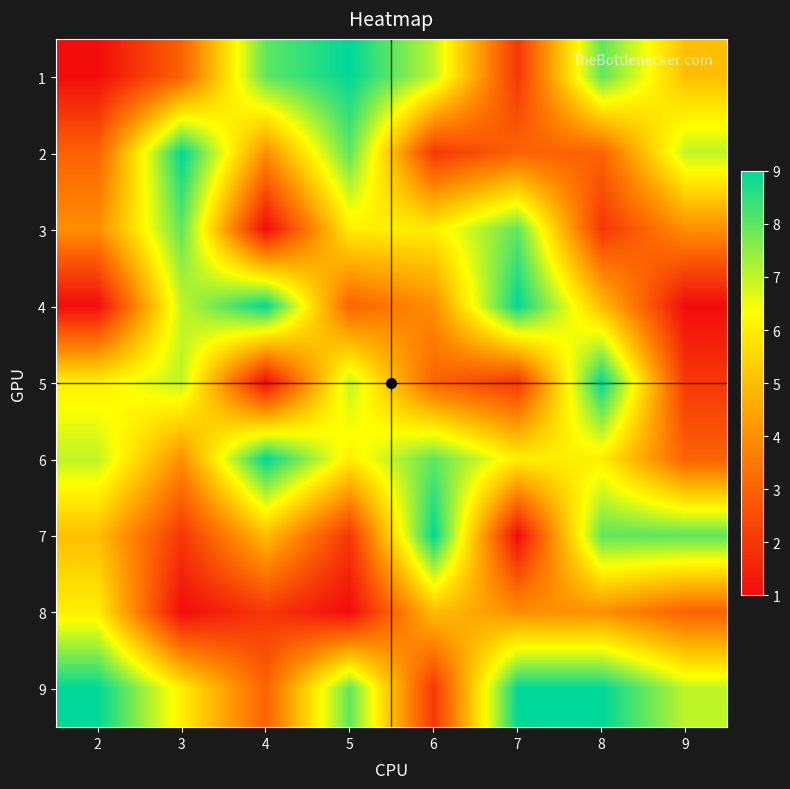

Reading left to right, transcribe all the data shown in this chart.

1: 2=1	3=3	4=8	5=9	6=7	7=2	8=8	9=5
2: 2=3	3=9	4=4	5=8	6=2	7=3	8=3	9=7
3: 2=4	3=8	4=1	5=6	6=6	7=8	8=2	9=4
4: 2=1	3=7	4=9	5=3	6=4	7=9	8=5	9=1
5: 2=6	3=7	4=1	5=7	6=3	7=2	8=9	9=2
6: 2=7	3=4	4=9	5=6	6=8	7=6	8=6	9=3
7: 2=5	3=2	4=5	5=2	6=9	7=1	8=8	9=8
8: 2=6	3=1	4=2	5=1	6=5	7=4	8=4	9=3
9: 2=9	3=6	4=3	5=8	6=2	7=9	8=9	9=7